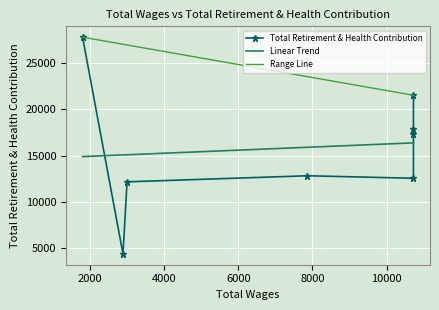

What is the minimum value for Linear Trend?

14905.9